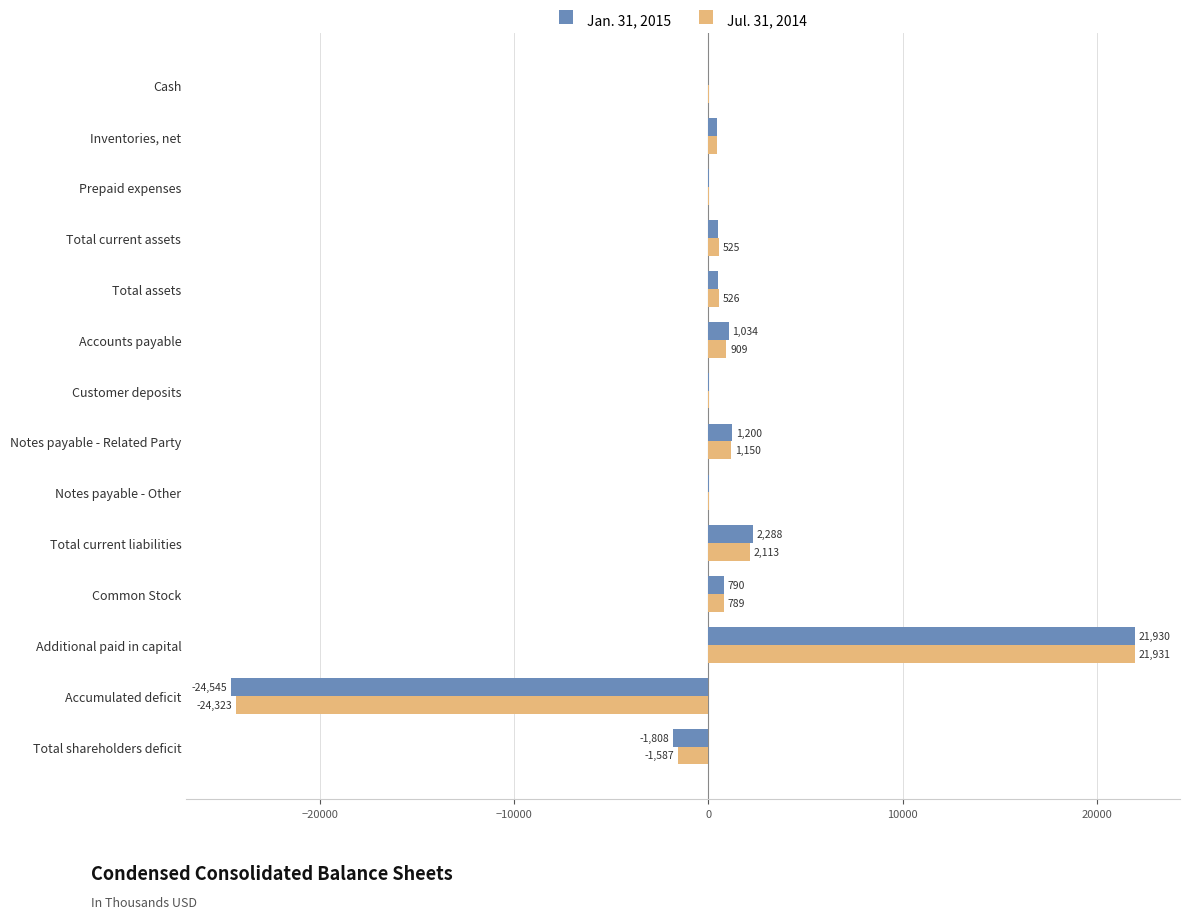

How many values in Jan. 31, 2015 are above zero?

12